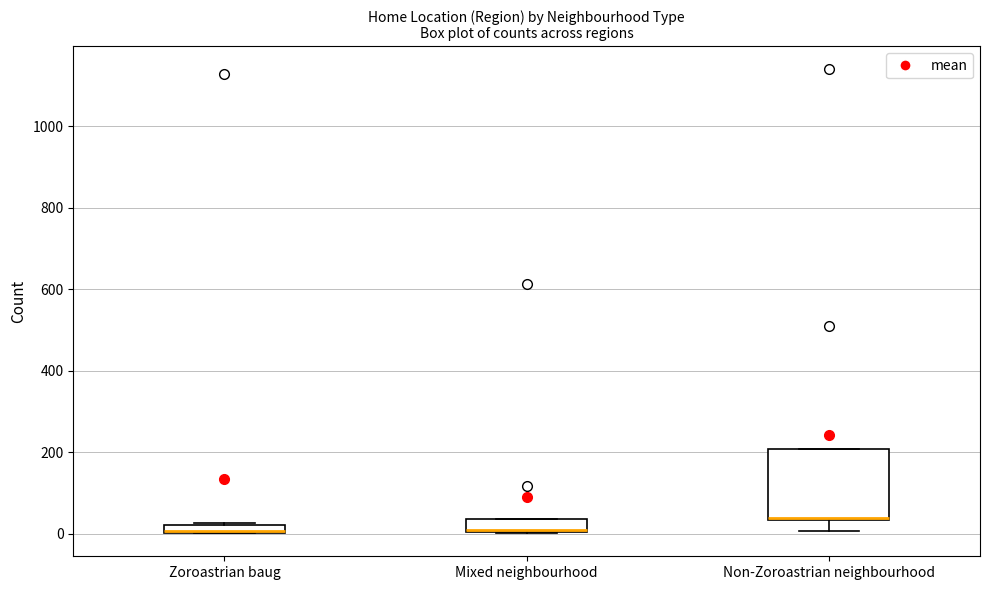

Which box is the tallest, from its lower edge to its upper edge?

Non-Zoroastrian neighbourhood